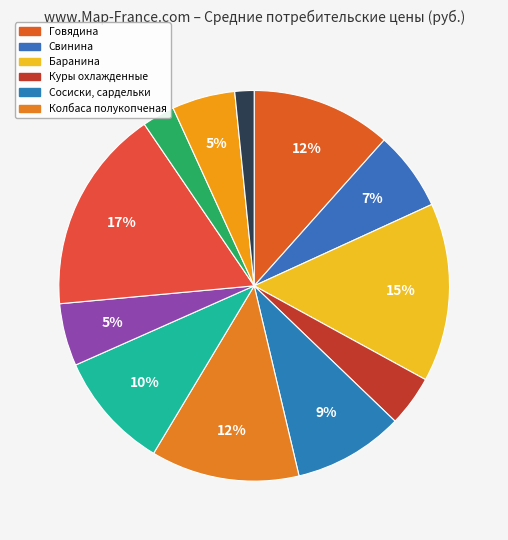

Count the number of slices in the pie.

12